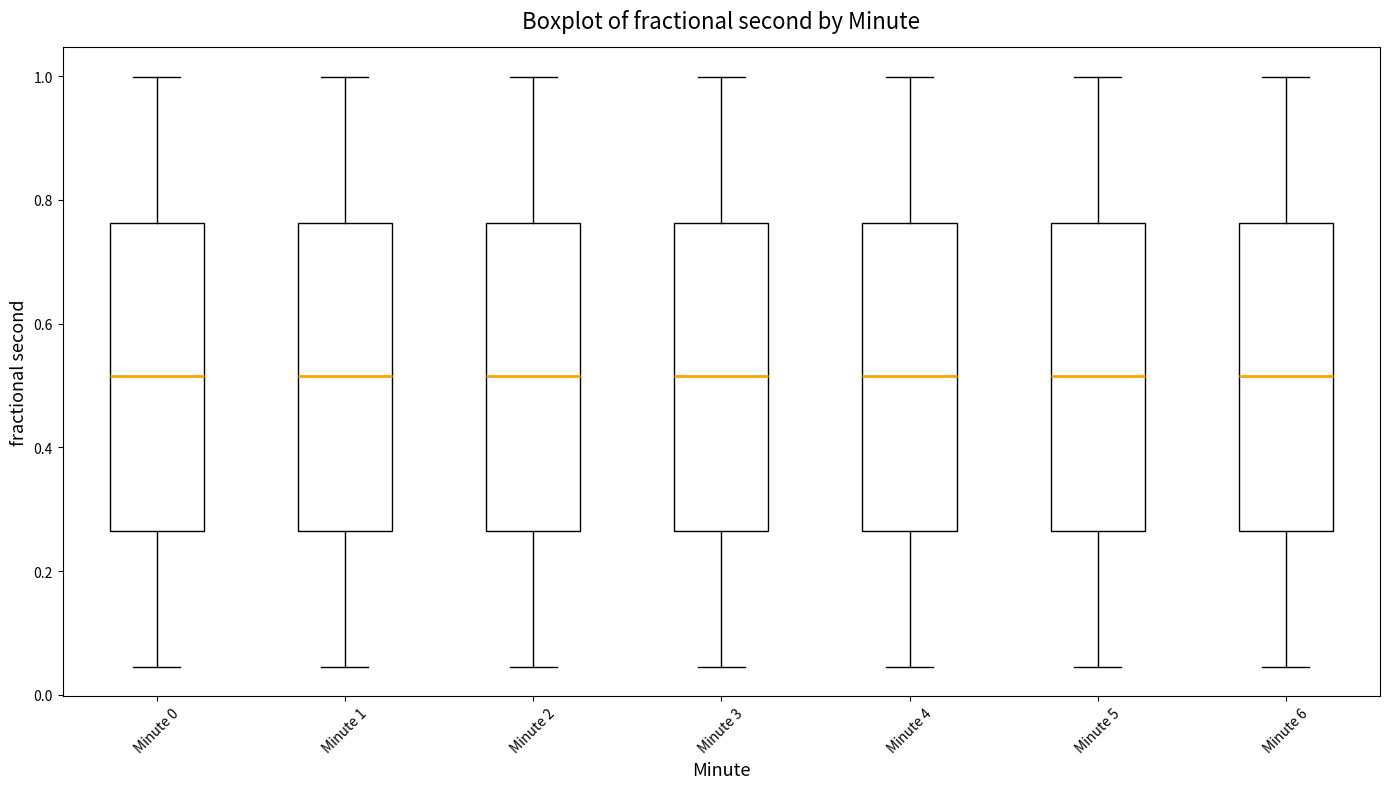

Reading left to right, read every box against the y-axis: the position of its median line, the range the box covers, and the ends of its whiskers. The values are not printed on the chart, so give them approximately, as read against the axis.

Minute 0: median 0.52, box 0.26 to 0.76, whiskers 0.04 to 1.00
Minute 1: median 0.52, box 0.26 to 0.76, whiskers 0.04 to 1.00
Minute 2: median 0.52, box 0.26 to 0.76, whiskers 0.04 to 1.00
Minute 3: median 0.52, box 0.26 to 0.76, whiskers 0.04 to 1.00
Minute 4: median 0.52, box 0.26 to 0.76, whiskers 0.04 to 1.00
Minute 5: median 0.52, box 0.26 to 0.76, whiskers 0.04 to 1.00
Minute 6: median 0.52, box 0.26 to 0.76, whiskers 0.04 to 1.00